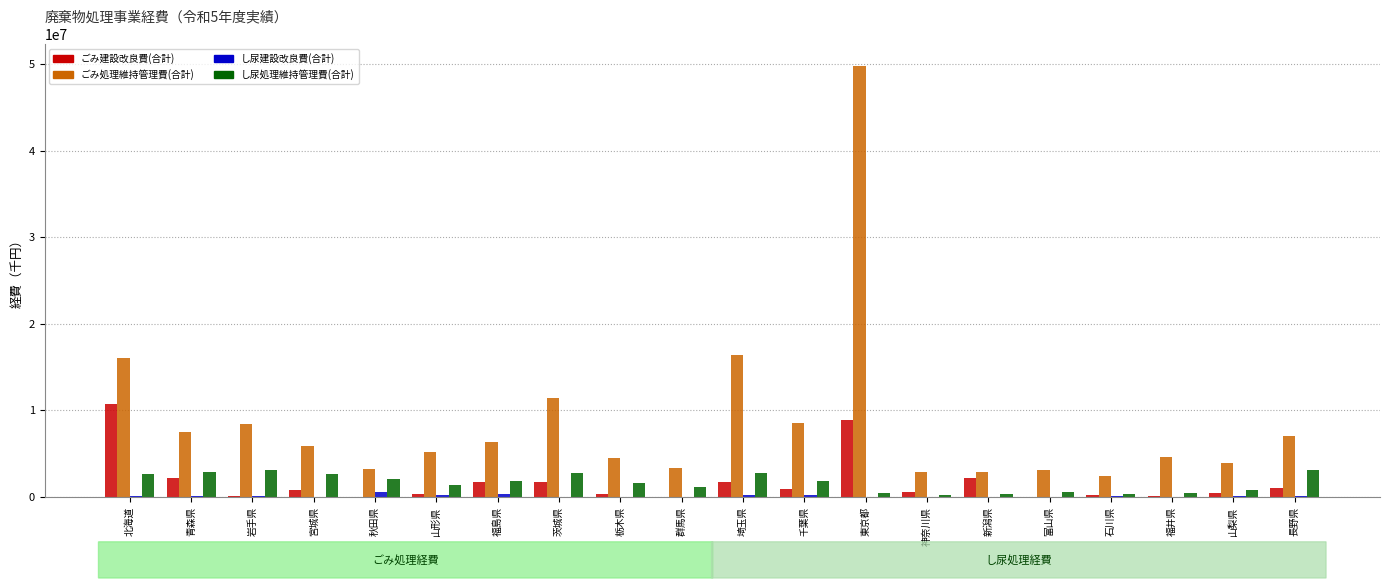

The ごみ処理維持管理費(合計) series shows 7510479 at 青森県. True or false?

True